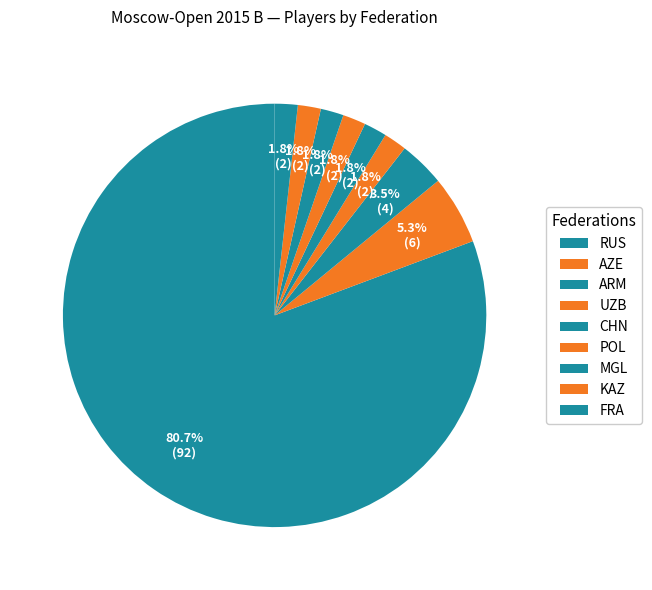

To the nearest percent, what is the difference between the largest and smallest slice percentages?

79%